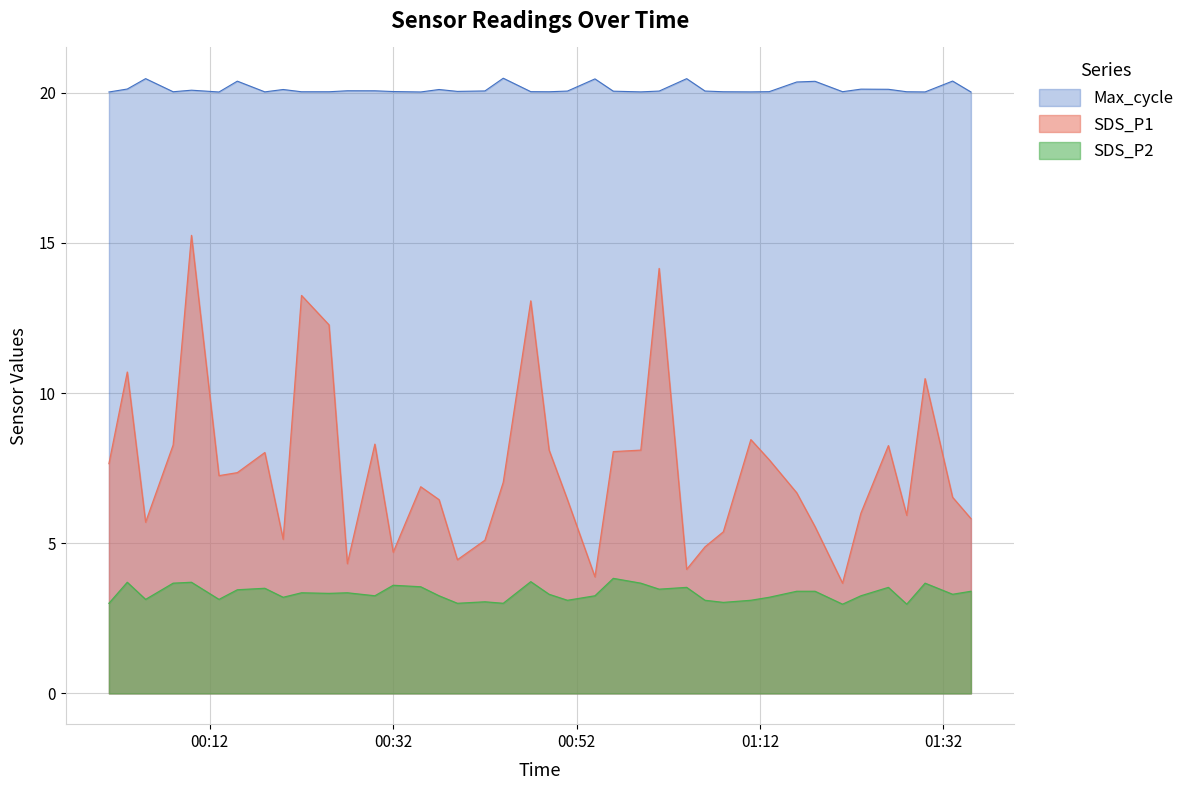

At which label is Max_cycle closest to 20?

2022/07/22 00:01